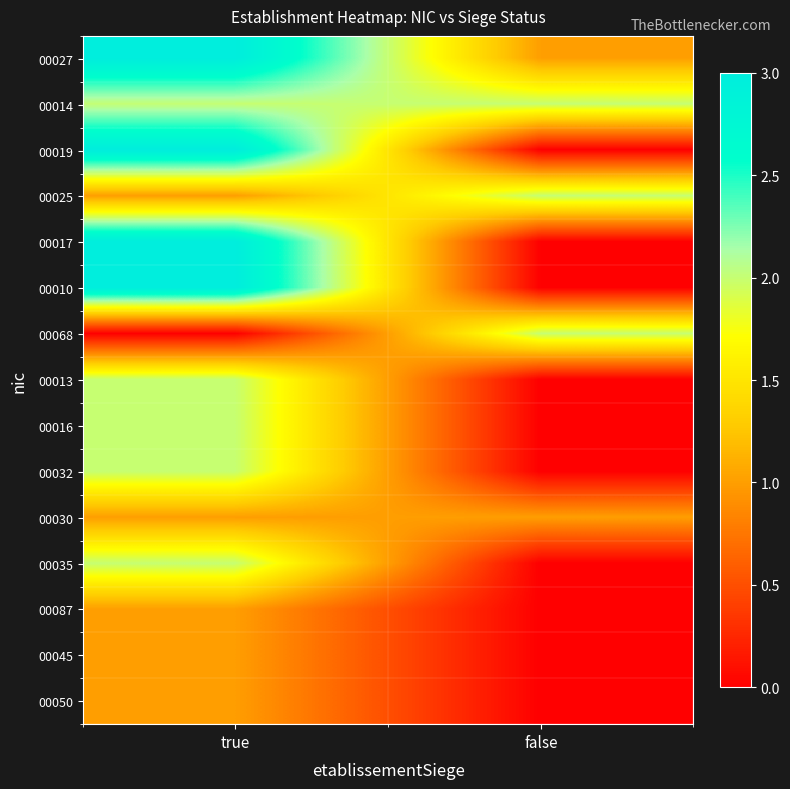

Rank the series at false from highest to lowest value.

00014, 00025, 00068, 00027, 00030, 00019, 00017, 00010, 00013, 00016, 00032, 00035, 00087, 00045, 00050